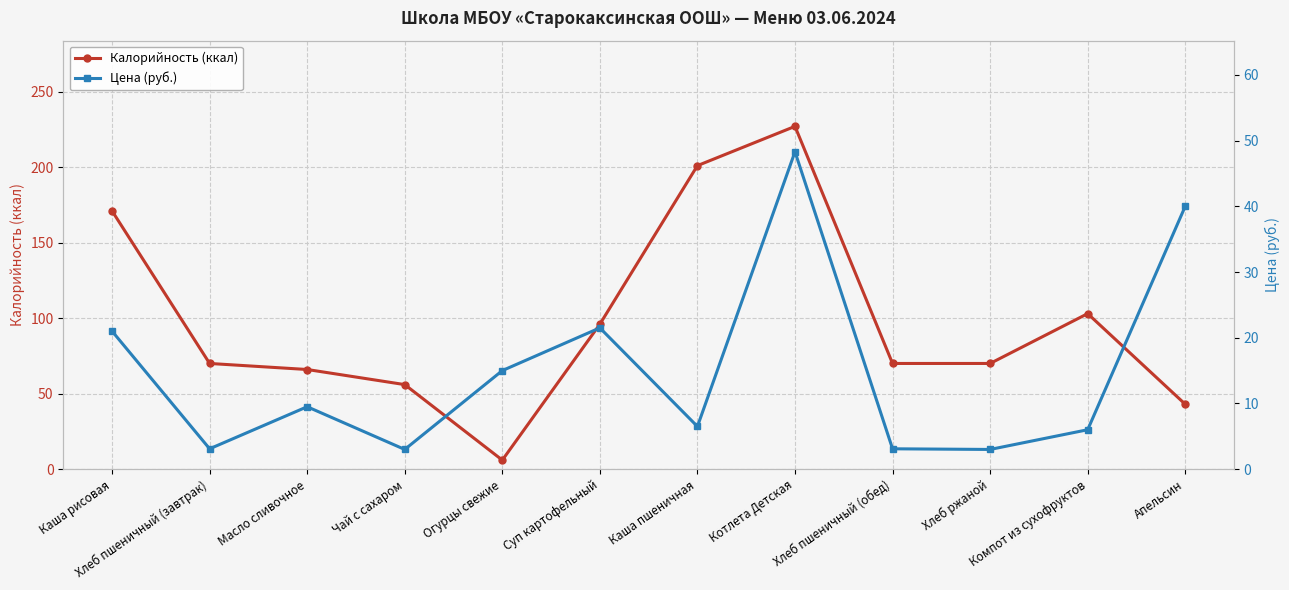

Is the value of Калорийность (ккал) at Каша пшеничная greater than the value of Цена (руб.) at Компот из сухофруктов?

Yes